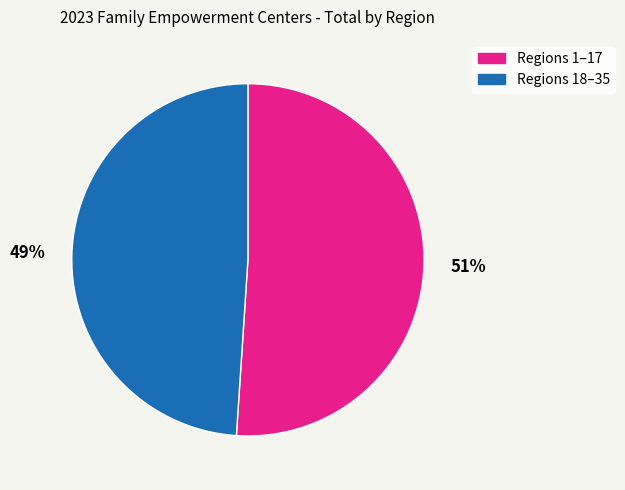

To the nearest percent, what is the average slice percentage?

50%